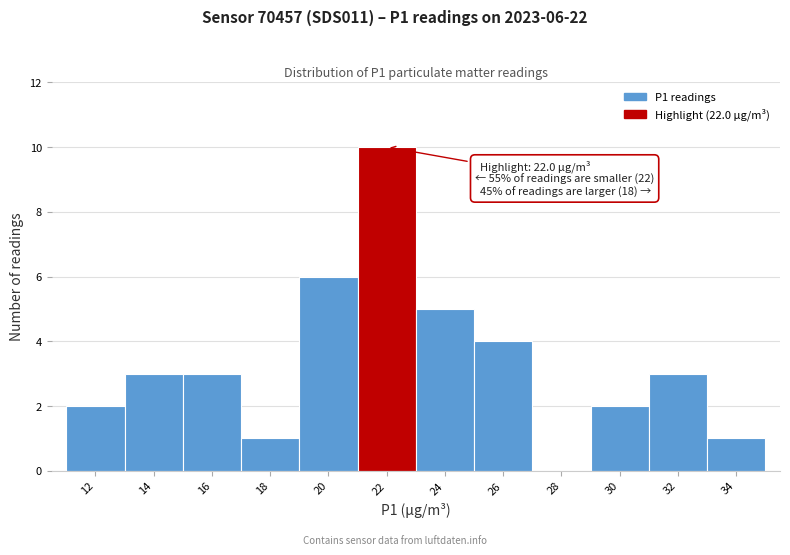

Over which range of the x-axis is the bar tallest?

21 to 23